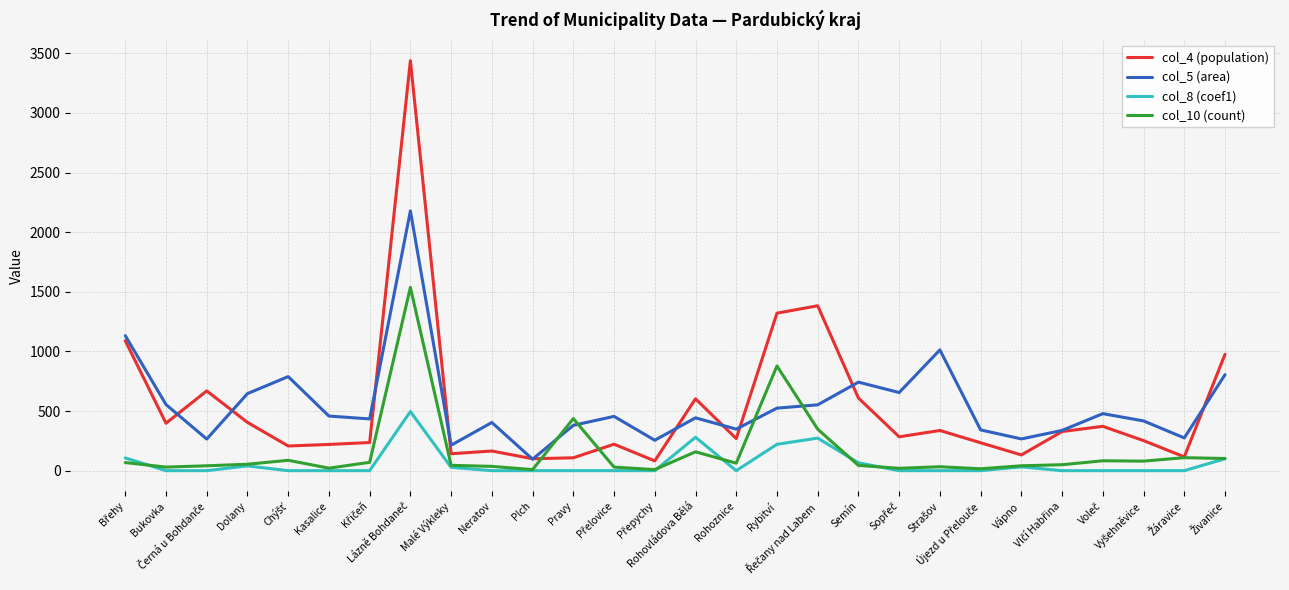

Rank the series by their maximum value, from highest to lowest.

col_4 (population), col_5 (area), col_10 (count), col_8 (coef1)